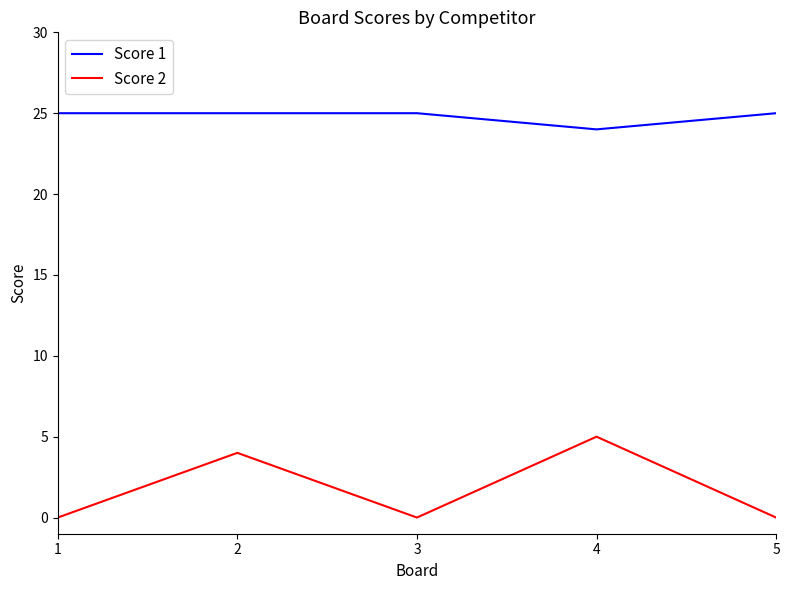

Count the number of categories in the chart.

5